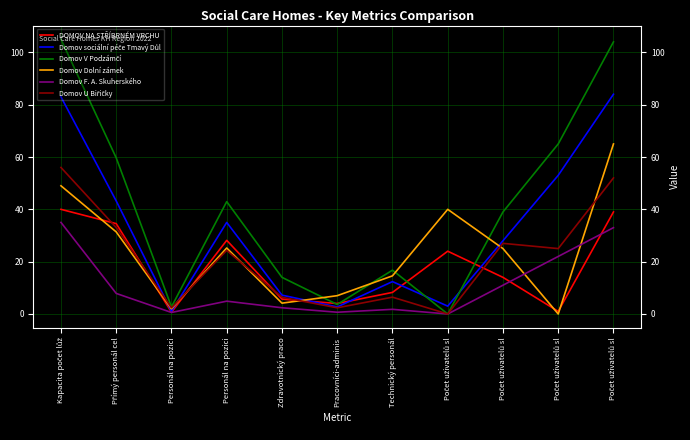

Does the chart display data point markers on the line(s)?

No